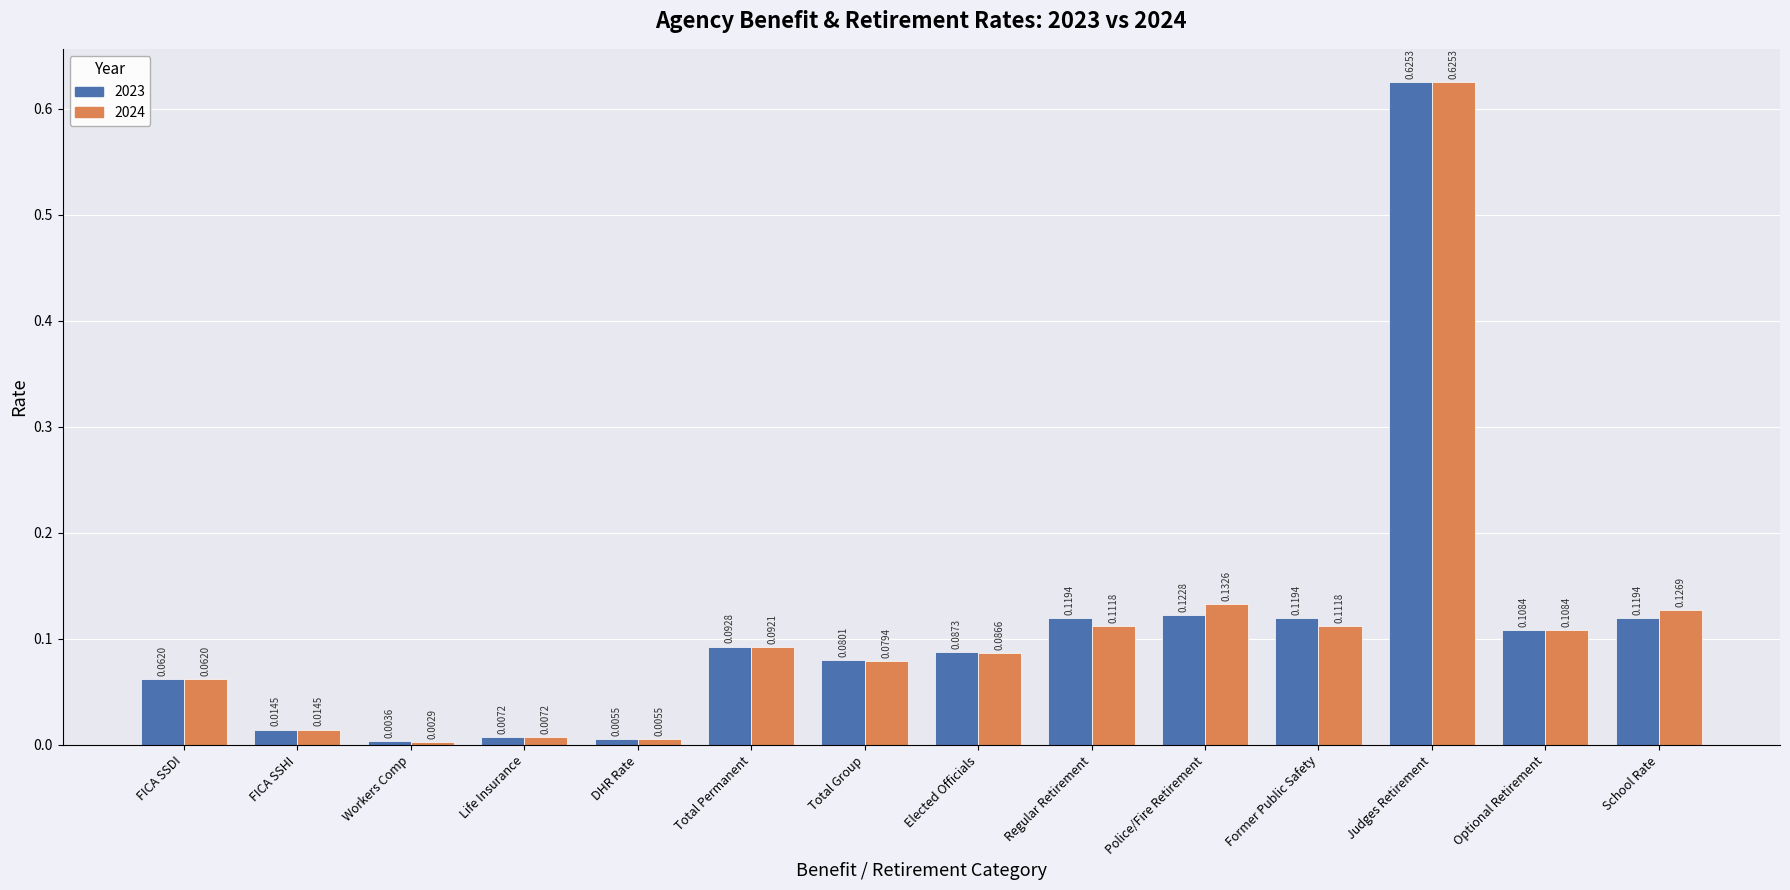

Is the value of 2023 at FICA SSHI greater than the value of 2024 at School Rate?

No